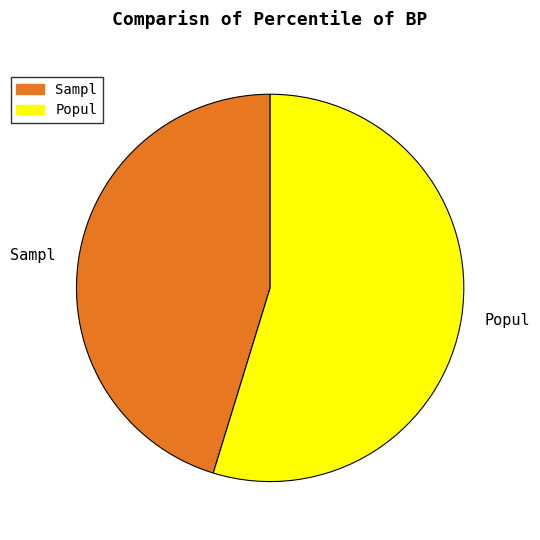

Does Popul account for over 50% of the chart?

Yes